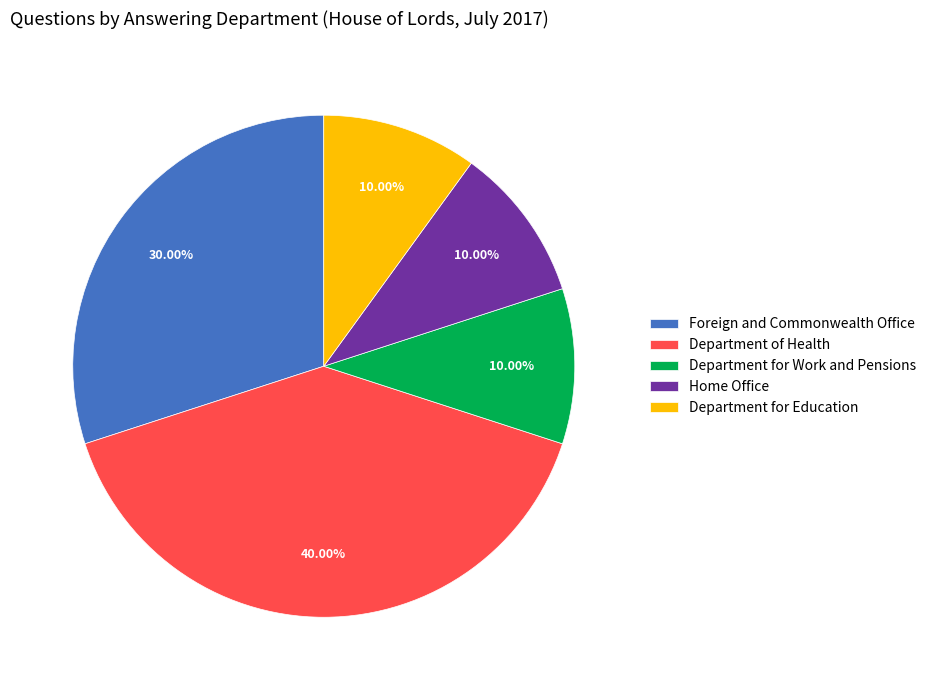

To the nearest percent, what is the difference between the Department for Work and Pensions and Foreign and Commonwealth Office slice percentages?

20%